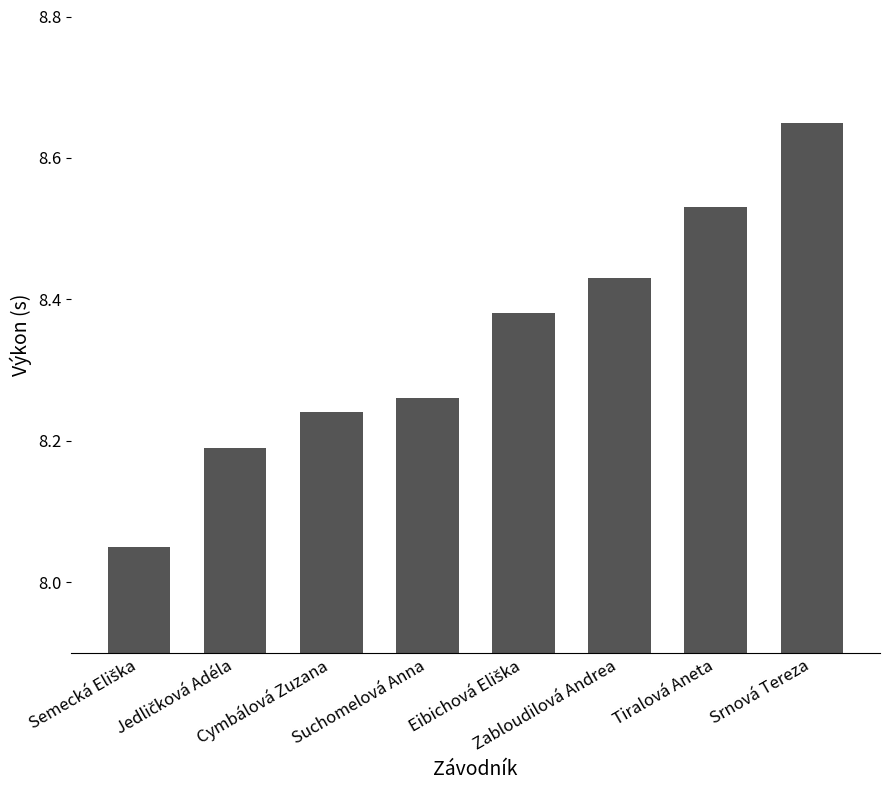

How many data points does each series have?

8